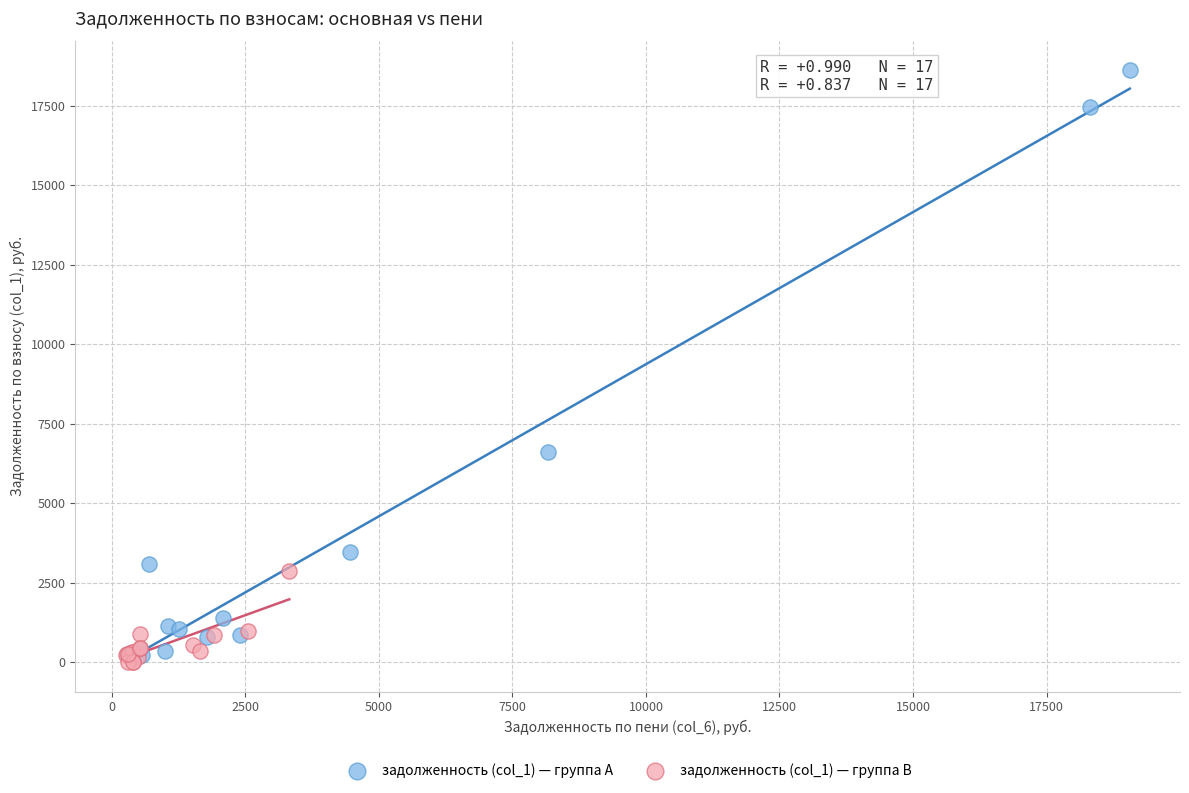

Which series has the largest Y range (max minus min)?

задолженность (col_1) — группа A